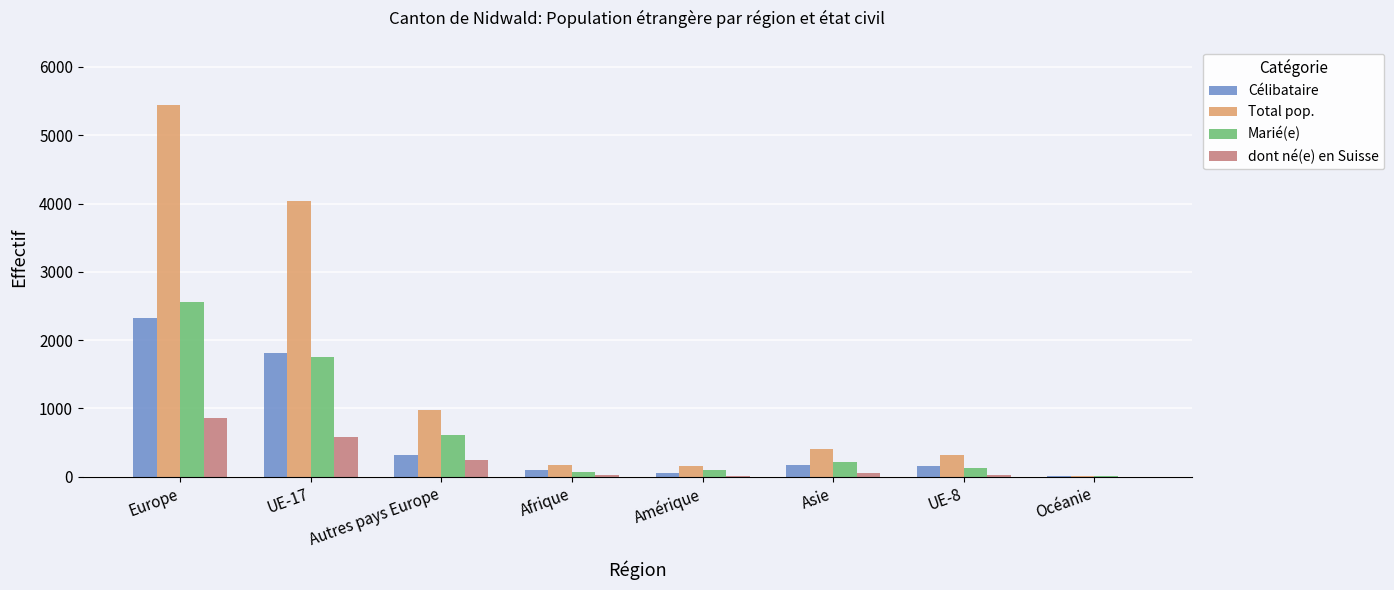

At which label does Célibataire first exceed 172?

Europe